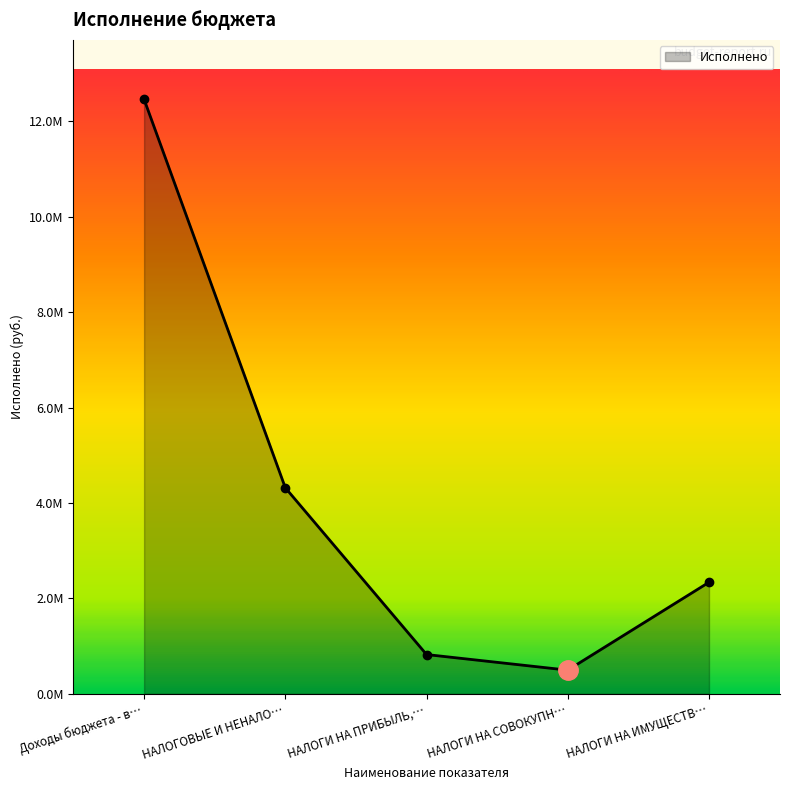

Reading right to left, list all the values displayed in this chart.

2339075.6	496987.4	823911.3	4319124.3	12460983.6